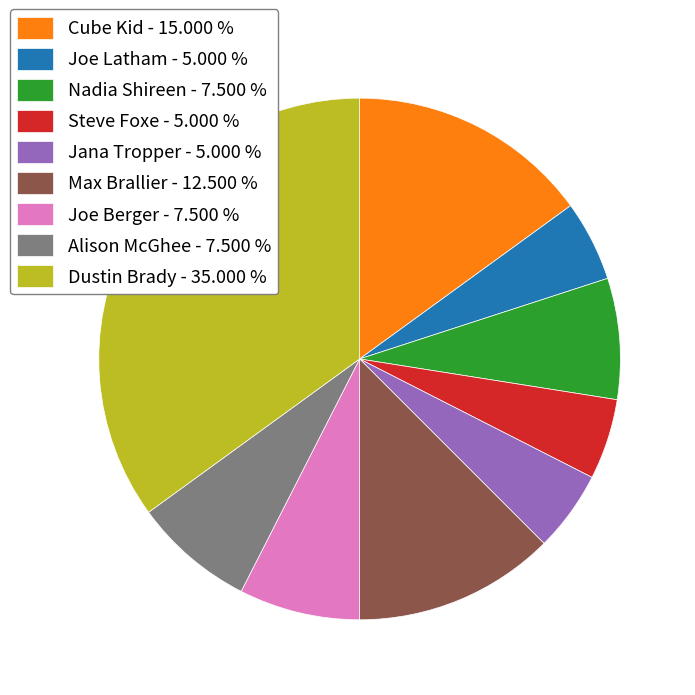

Does Jana Tropper represent more than half of the total?

No